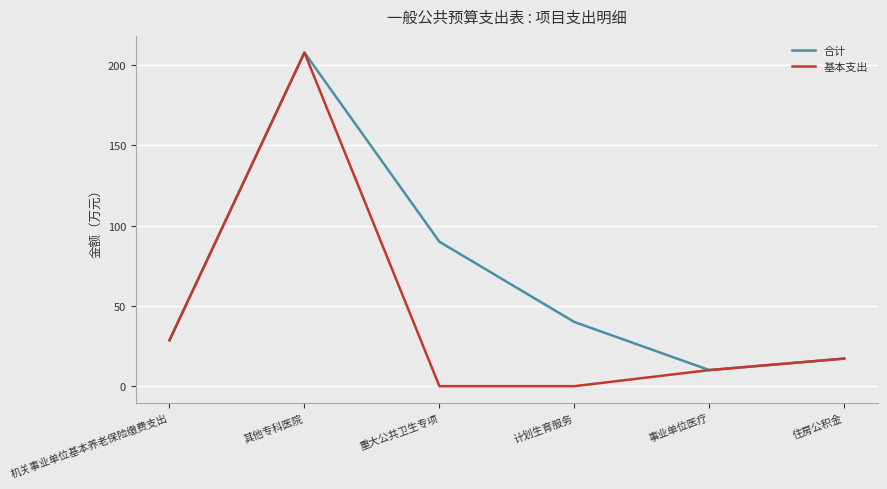

List the labels in order of 合计 value, smallest first.

事业单位医疗, 住房公积金, 机关事业单位基本养老保险缴费支出, 计划生育服务, 重大公共卫生专项, 其他专科医院